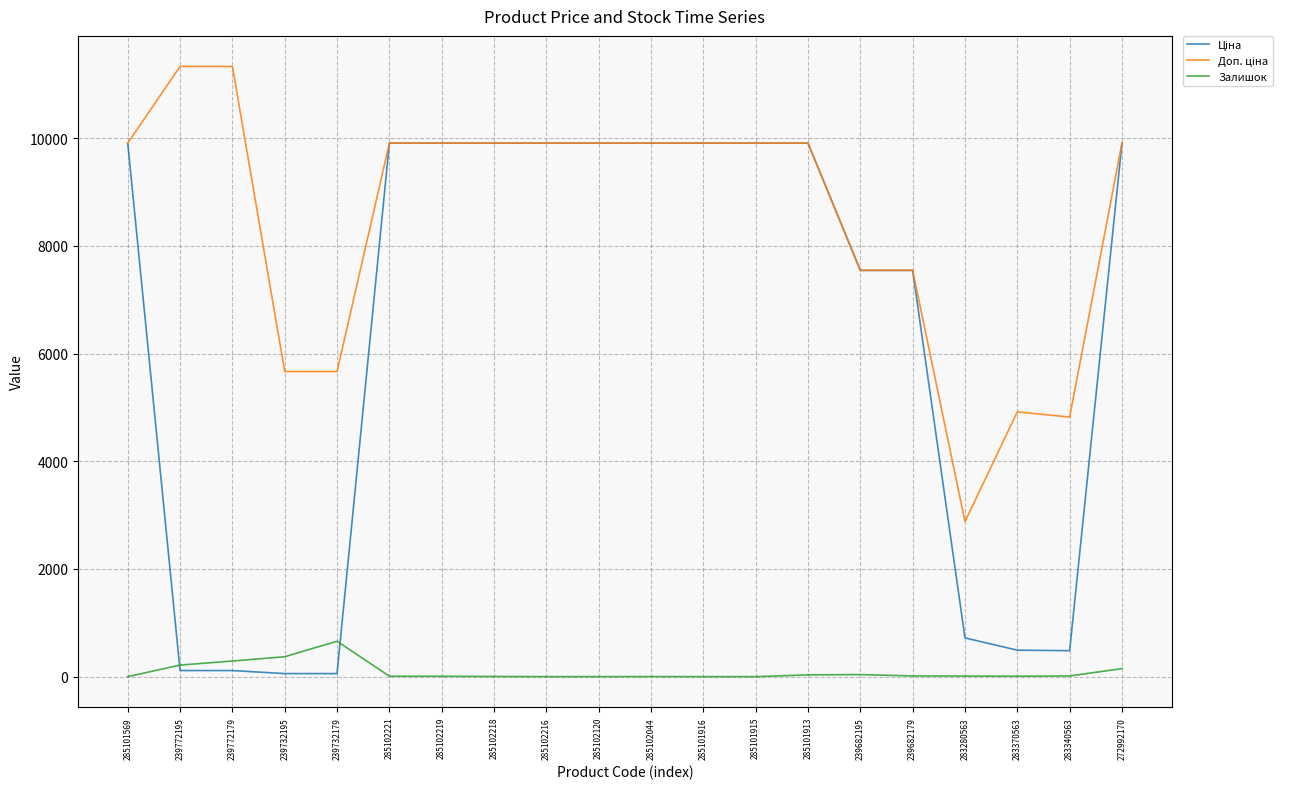

Is it true that Залишок equals 0.0 at 285101569?

True